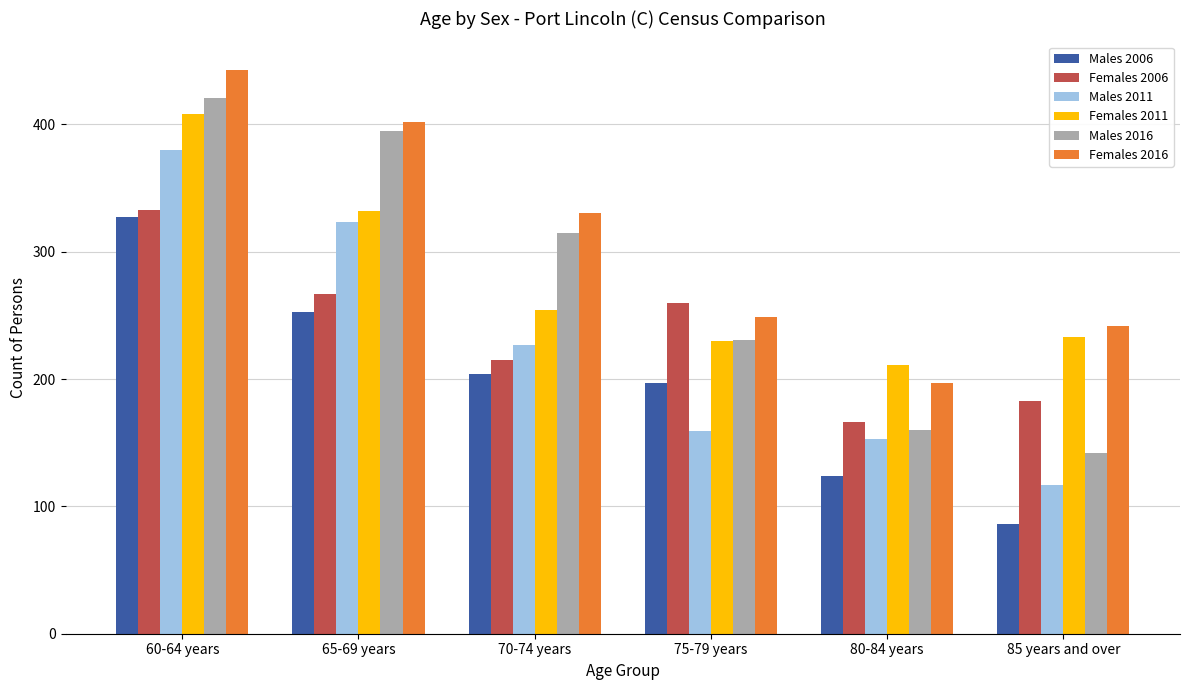

What is the smallest value displayed?

86